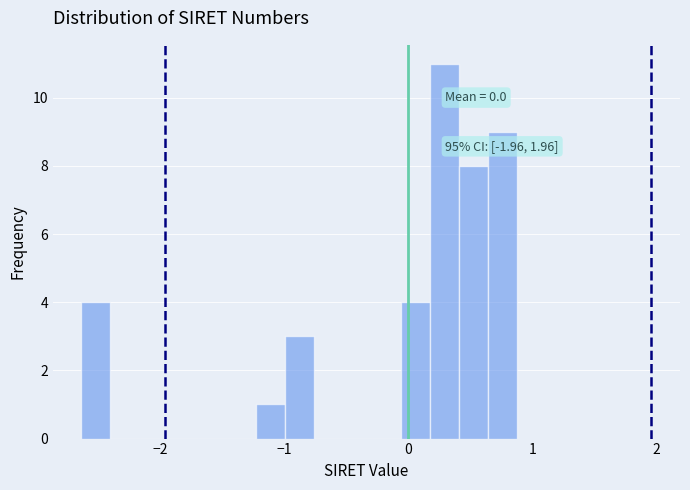

Around what value on the x-axis is the tallest bar? Give the approximate position of its centre, as read against the axis.

0.3